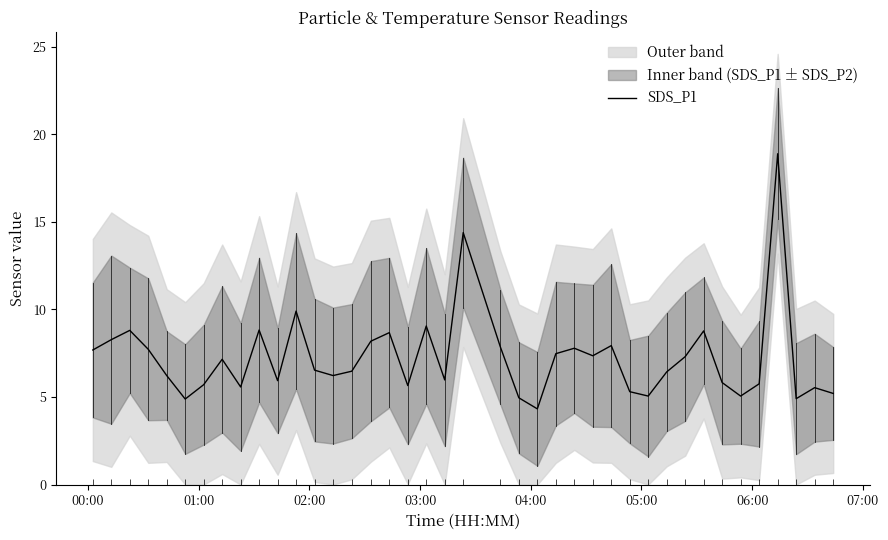

How many points are lower than both their immediate neighbors (excluding endpoints)?

11